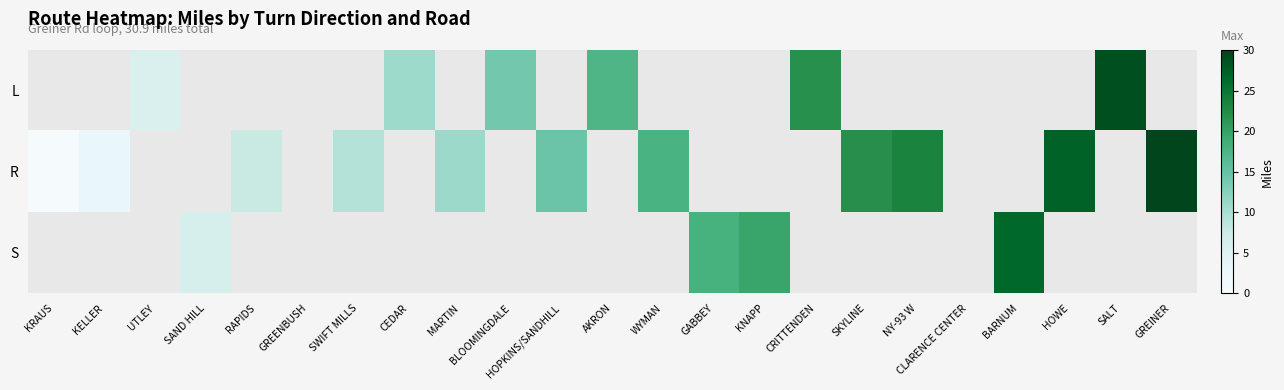

How many values in R are above zero?

11